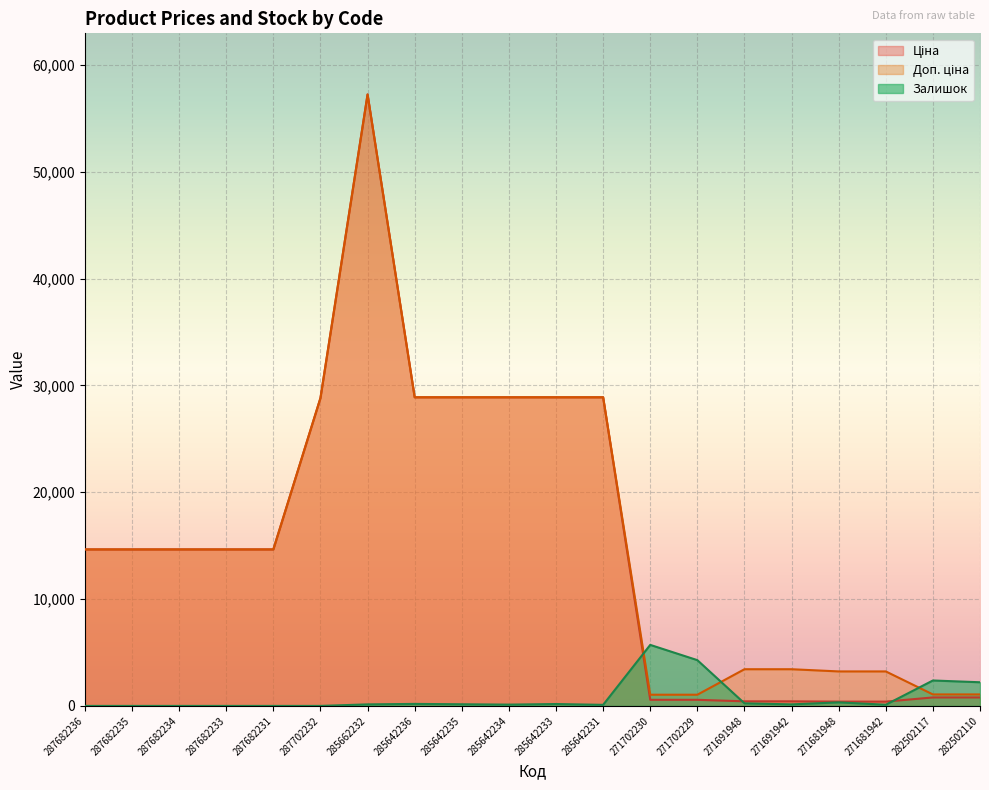

What is the label of the 1st point from the left?

287682236